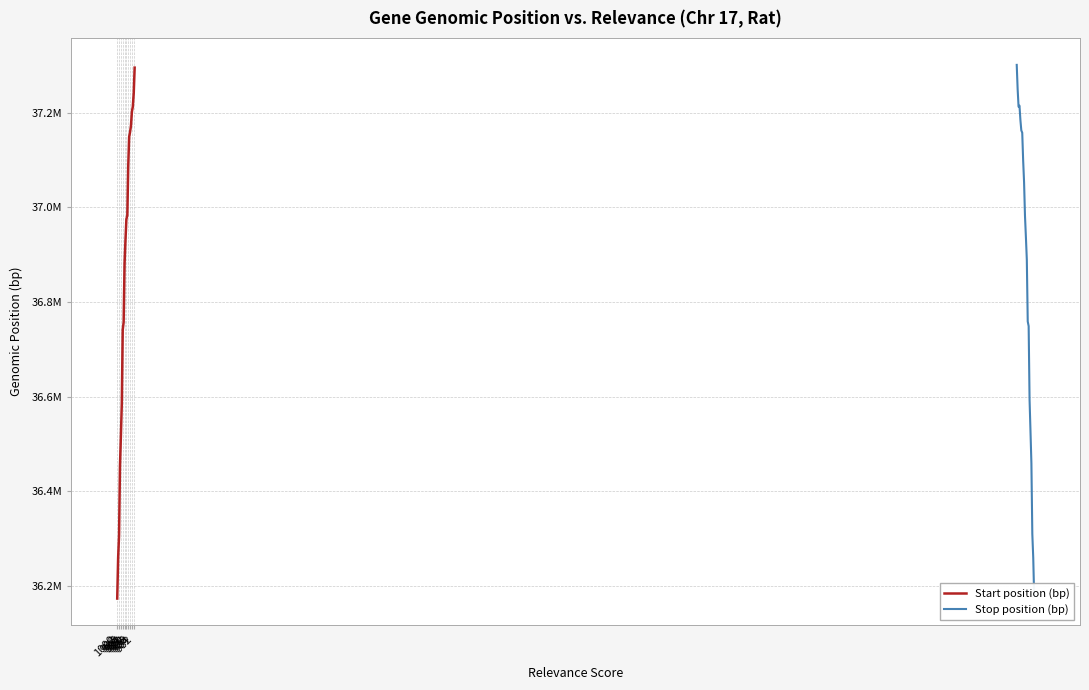

Reading left to right, extract all data points from this chart.

Start position (bp): 36173346	36259314	36306724	36452712	36516579	36585754	36741010	36757278	36881099	36931000	36974783	36982746	37086164	37148524	37159159	37172333	37202058	37212413	37241128	37295054
Stop position (bp): 36179528	36259721	36309710	36459054	36526958	36593192	36748952	36758673	36889419	36937092	36982243	37053328	37099039	37157580	37162427	37184610	37214739	37212519	37249237	37300862